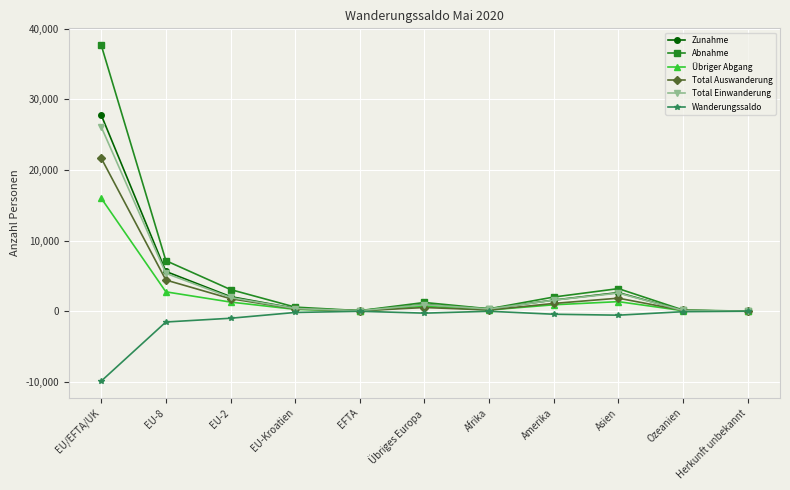

What position from the right is Ozeanien?

2